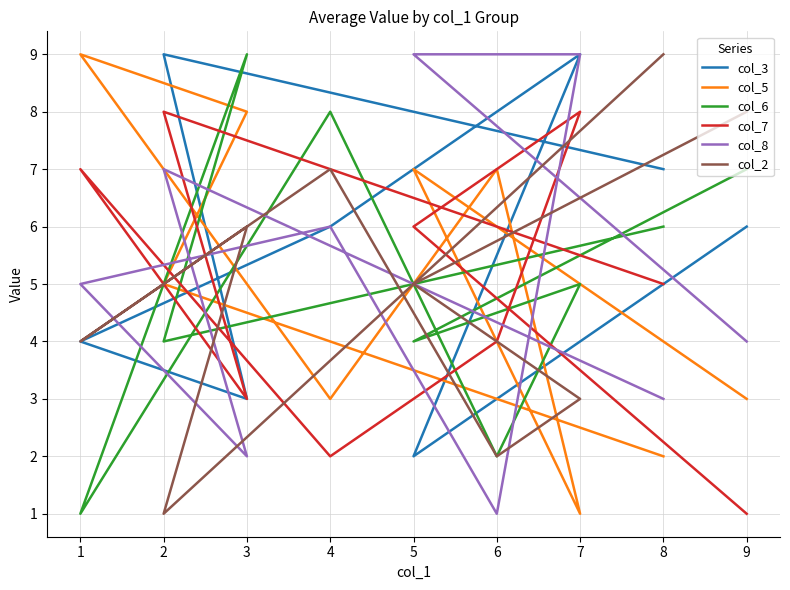

At which category does col_5 reach its first local peak?

5